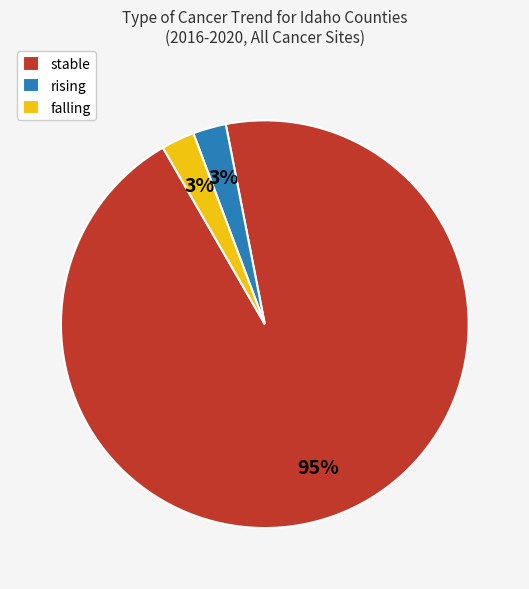

To the nearest percent, what percentage of the pie is falling?

3%